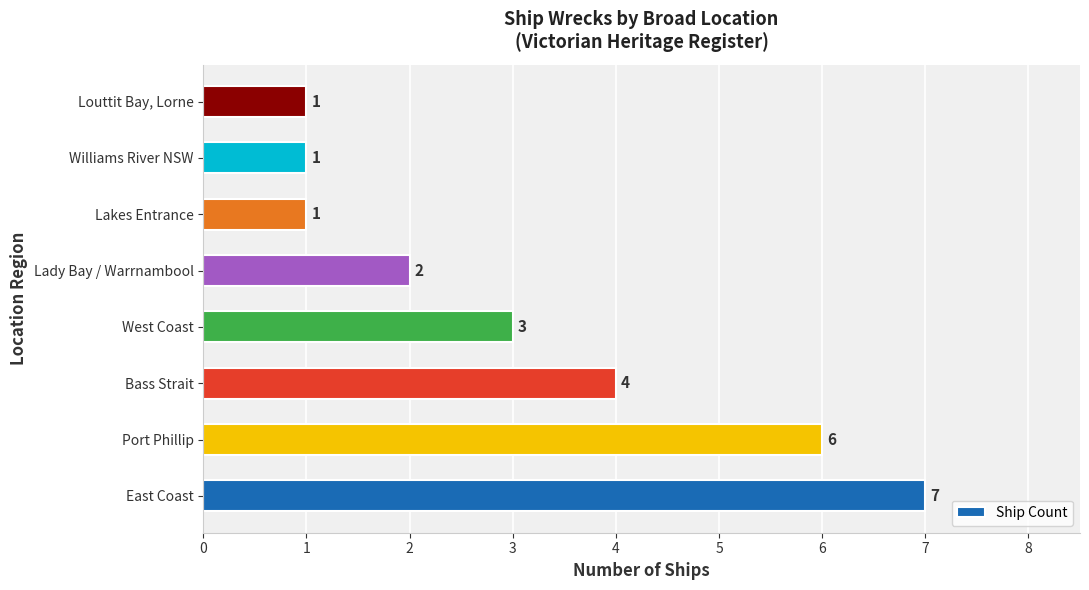

How many series are shown in this chart?

1